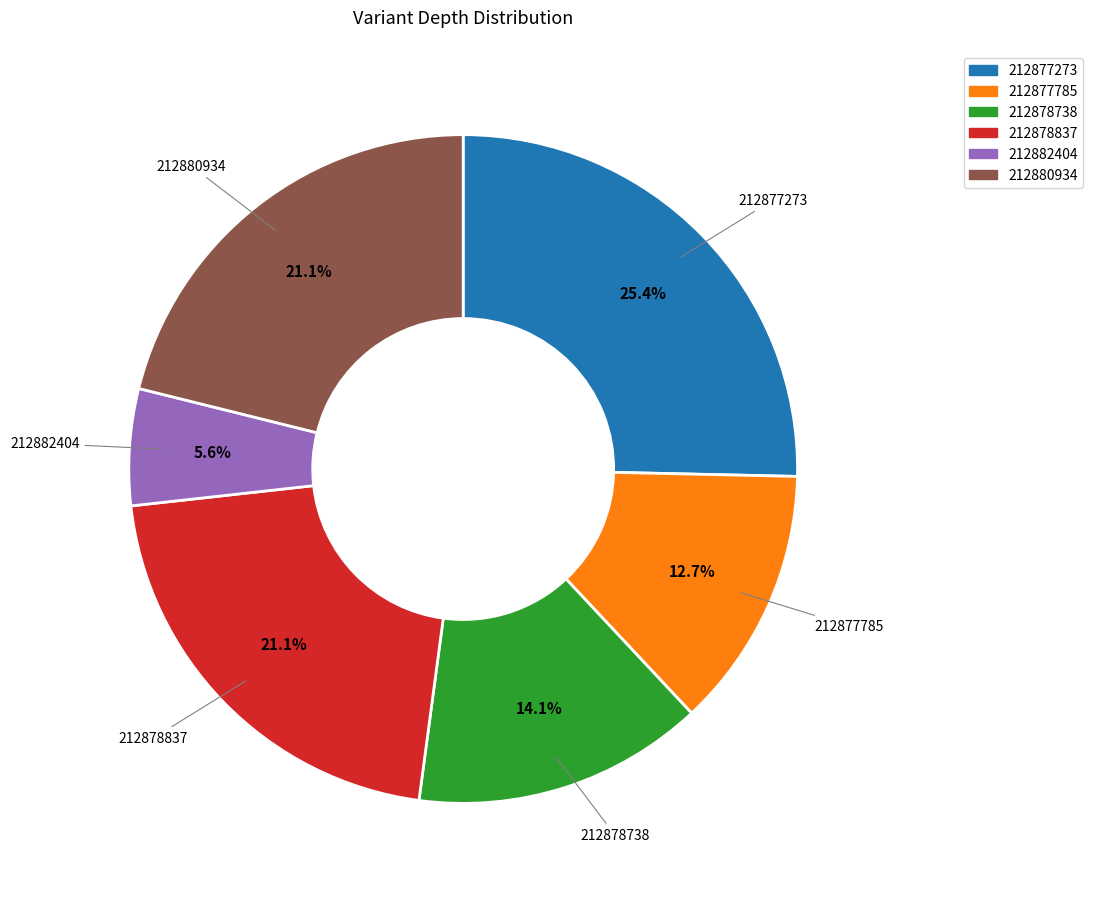

Does 212877785 account for over 50% of the chart?

No